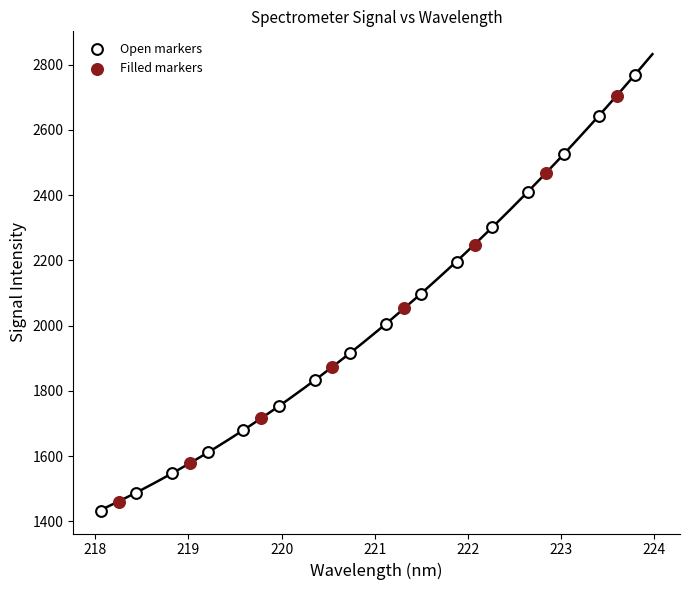

Which series reaches the minimum Y coordinate?

Open markers